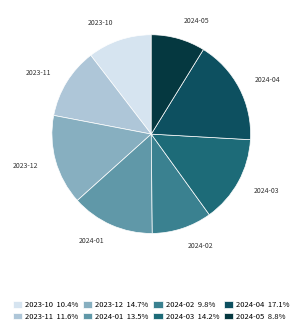

The 2024-02 slice represents 10% of the pie. True or false?

True